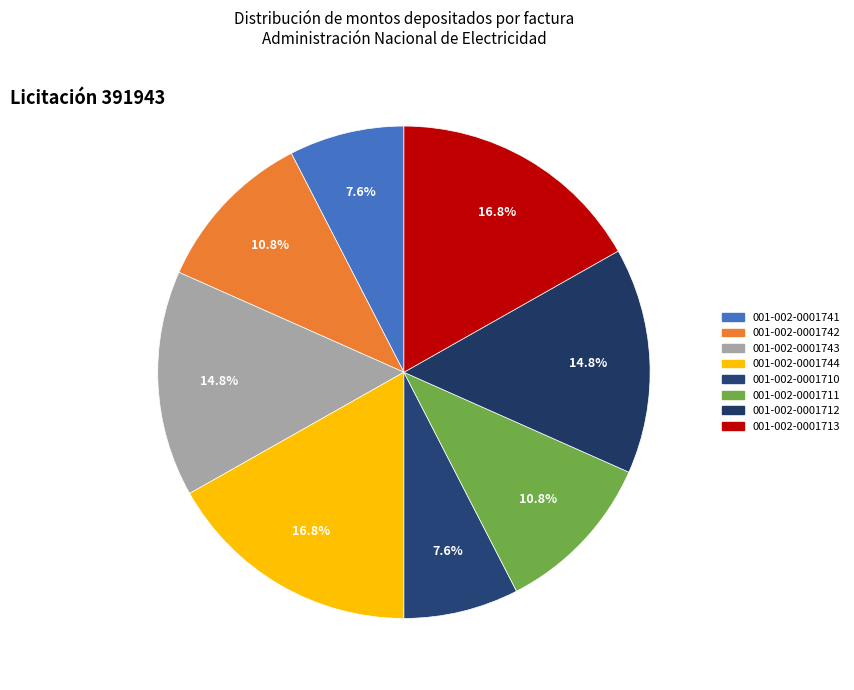

What percentage is the 001-002-0001742 slice, to the nearest percent?

11%